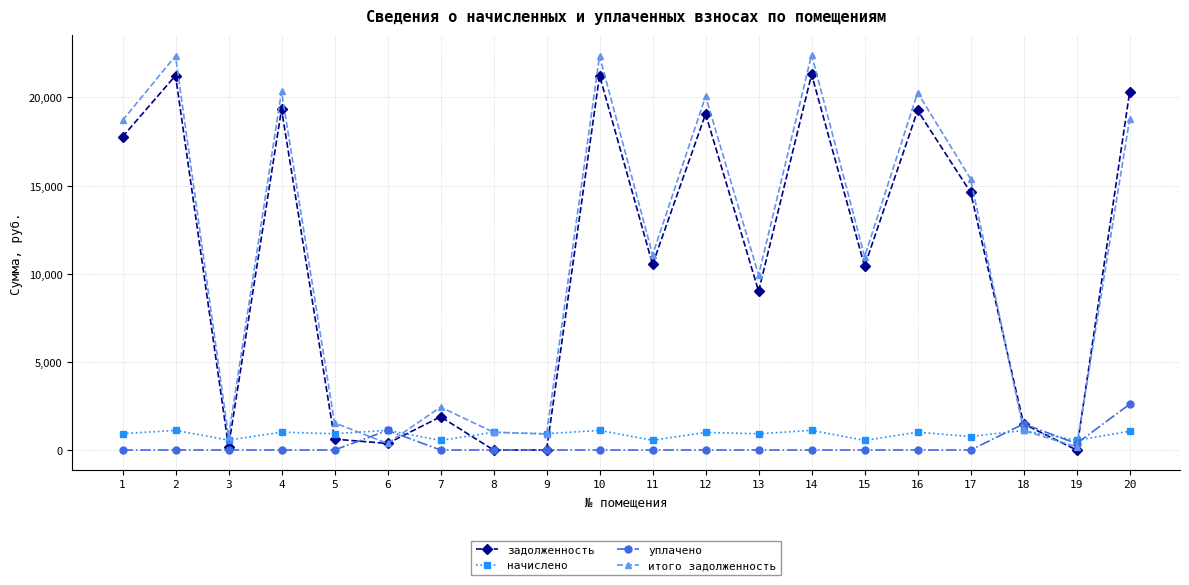

What are all the series names shown in the legend?

задолженность, начислено, уплачено, итого задолженность